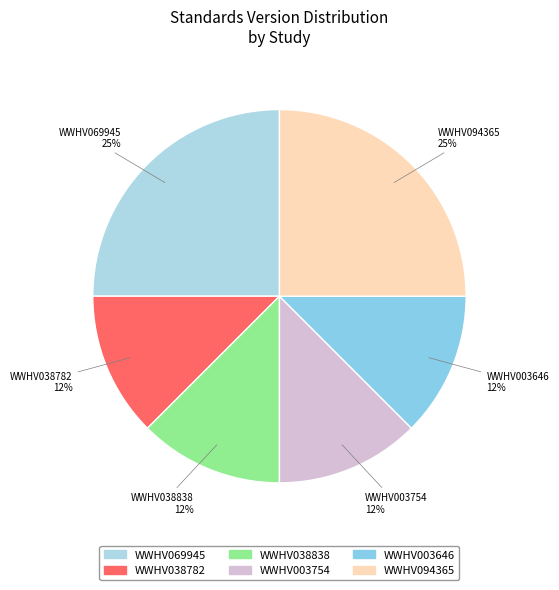

How many segments does this pie chart have?

6